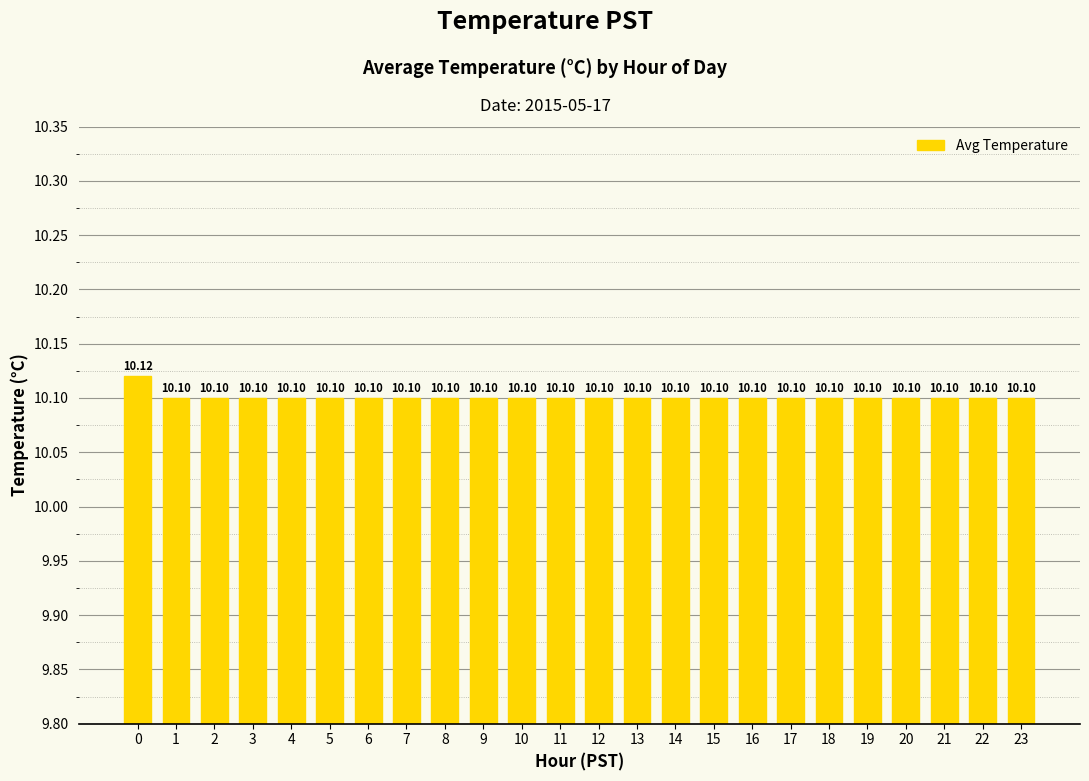

Count the number of data series in this chart.

1